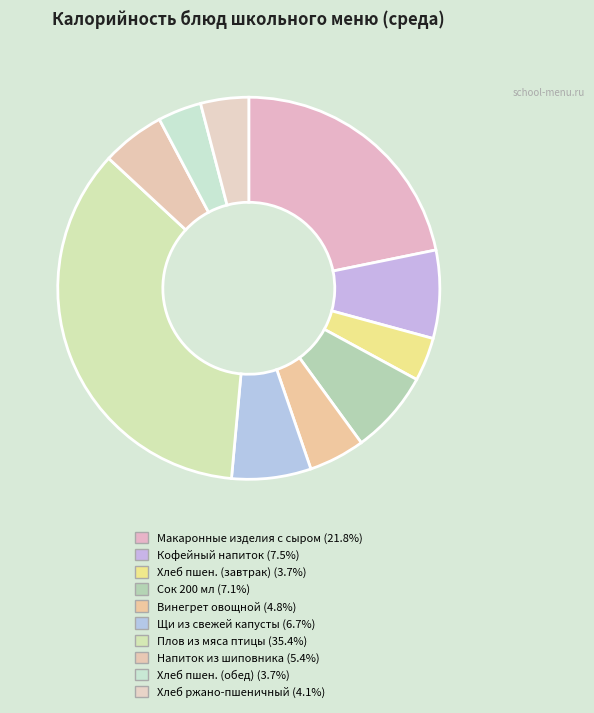

How many slices are in this pie chart?

10